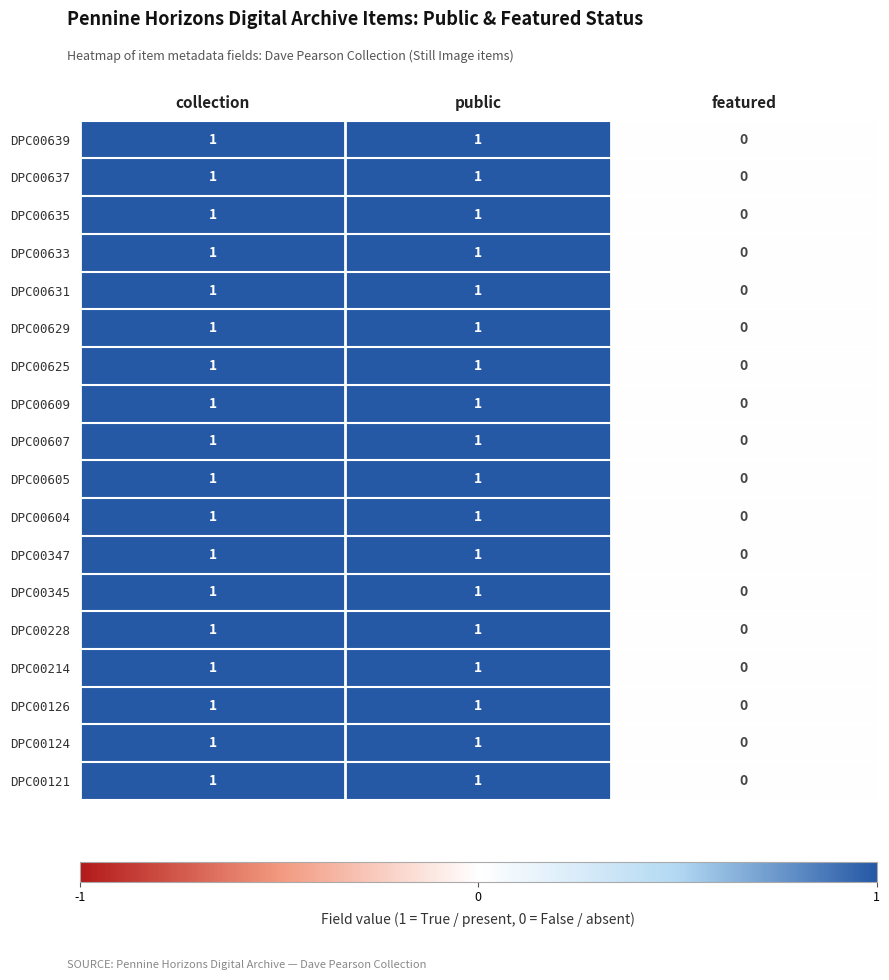

At which label does DPC00635 reach its minimum?

featured